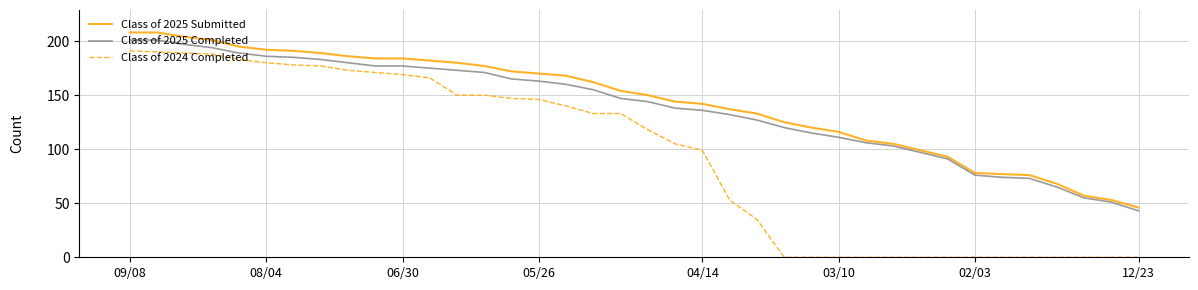

Which series has the largest range (max minus min)?

Class of 2024 Completed